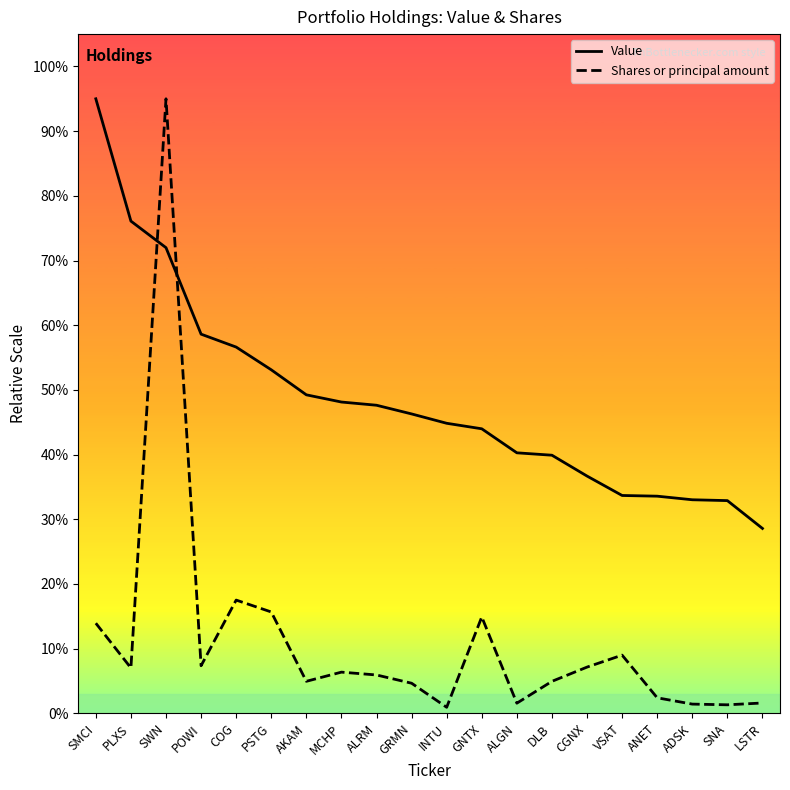

What is the smallest value displayed?

2342126.2